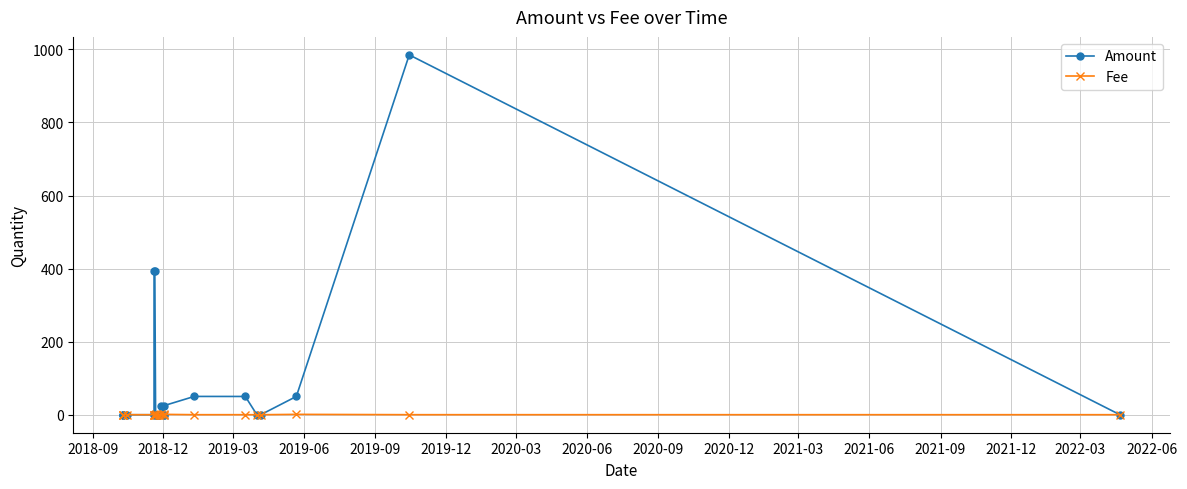

What is the difference between the maximum and minimum values in the Fee series?

1.0